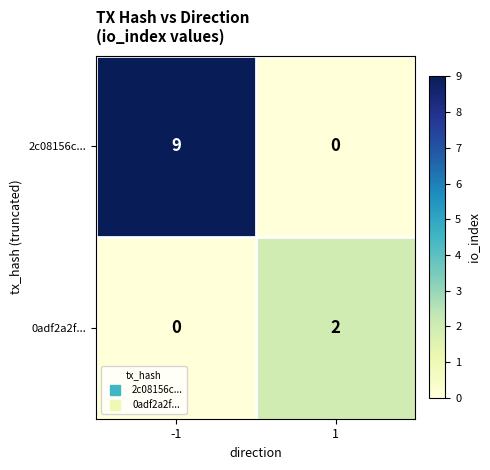

Reading left to right, extract all data points from this chart.

2c08156c...: 9	0
0adf2a2f...: 0	2